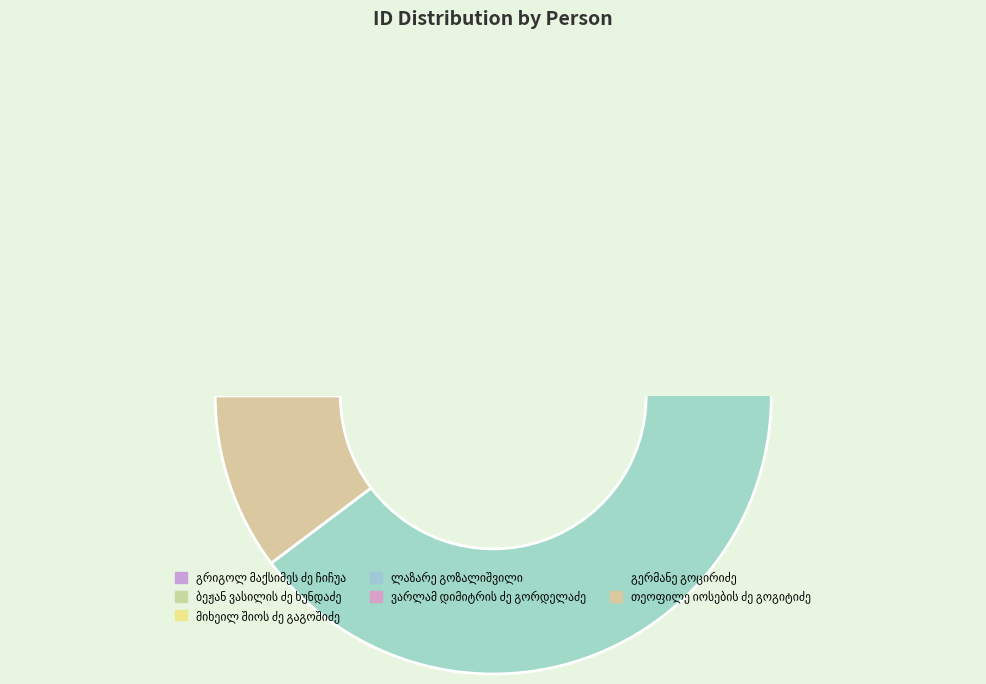

To the nearest percent, what percentage of the pie is გრიგოლ მაქსიმეს ძე ჩიჩუა?

8%